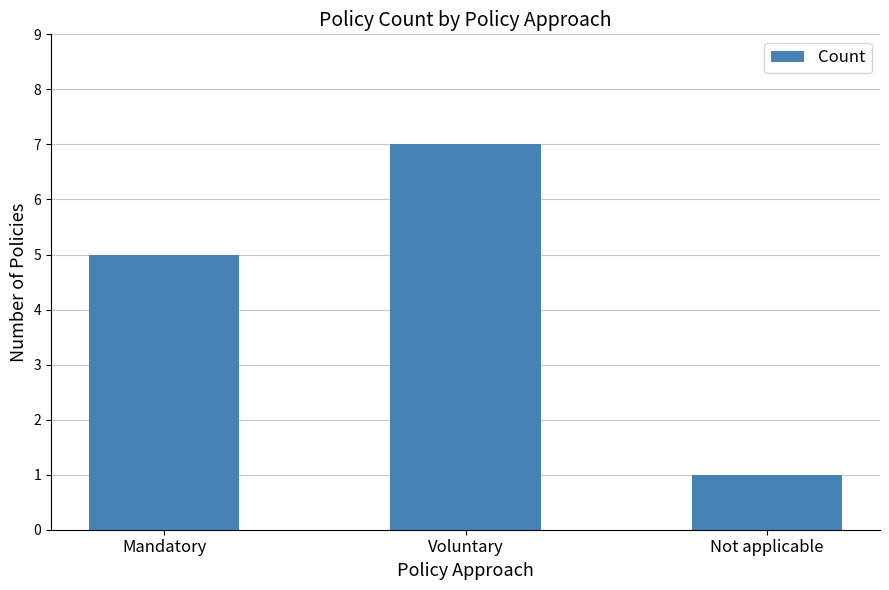

True or false: the data shows 9 at Mandatory.

False